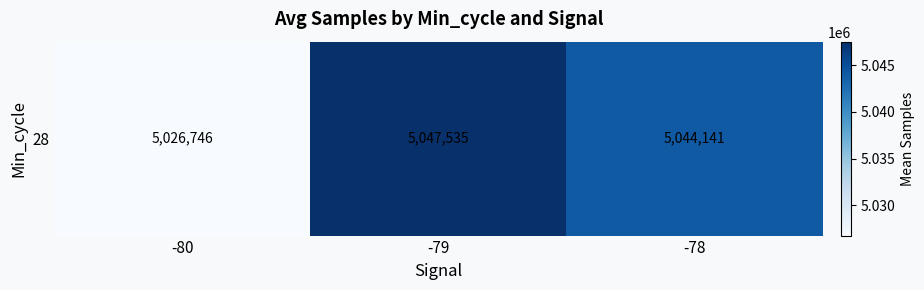

The value at -80 is 5026746.2. True or false?

True